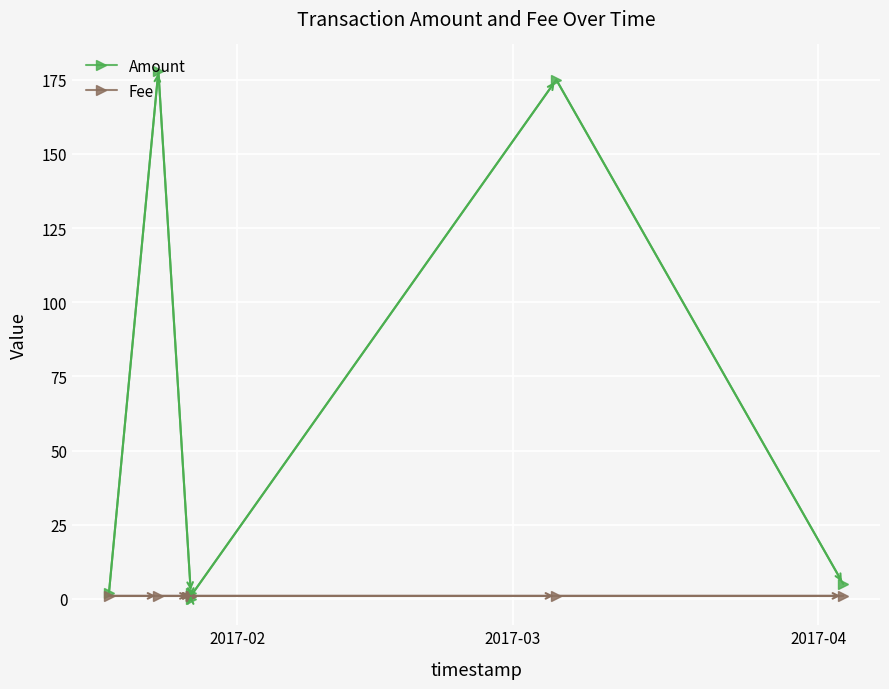

List the series in order of their peak value, highest first.

Amount, Fee